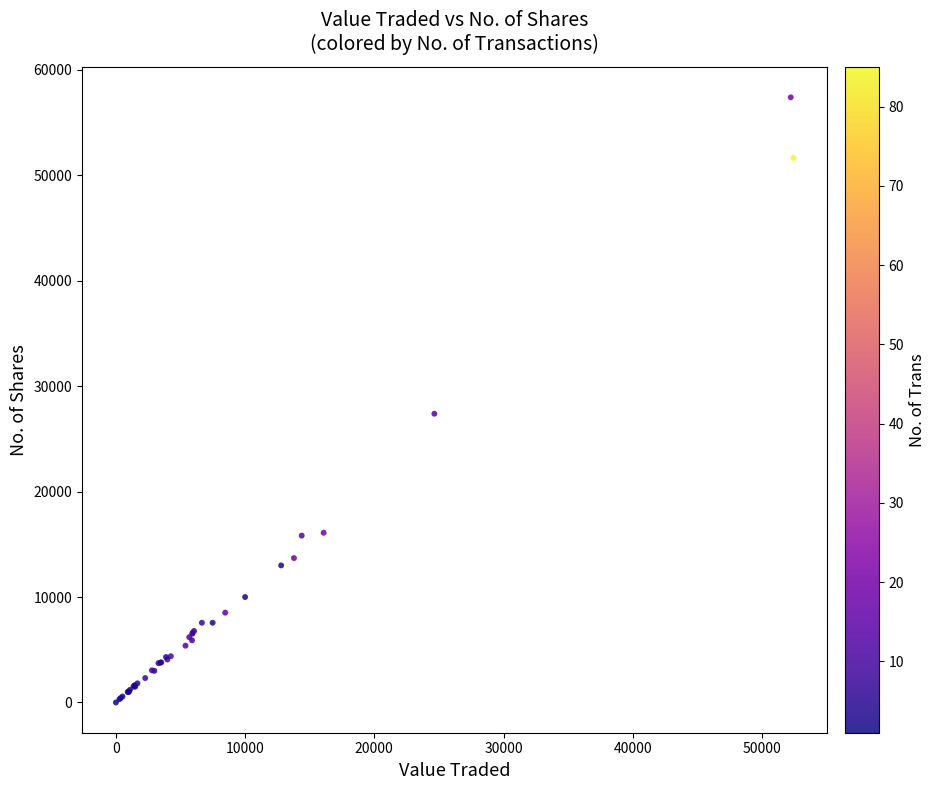

What Y value in the scatter plot is closest to 28698?

27387